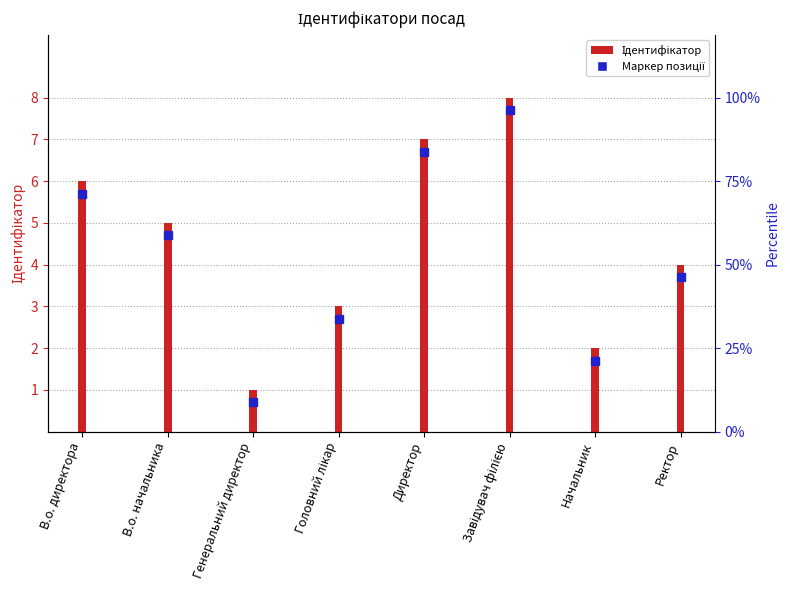

List the labels in order of value, smallest first.

Генеральний директор, Начальник, Головний лікар, Ректор, В.о. начальника, В.о. директора, Директор, Завідувач філією